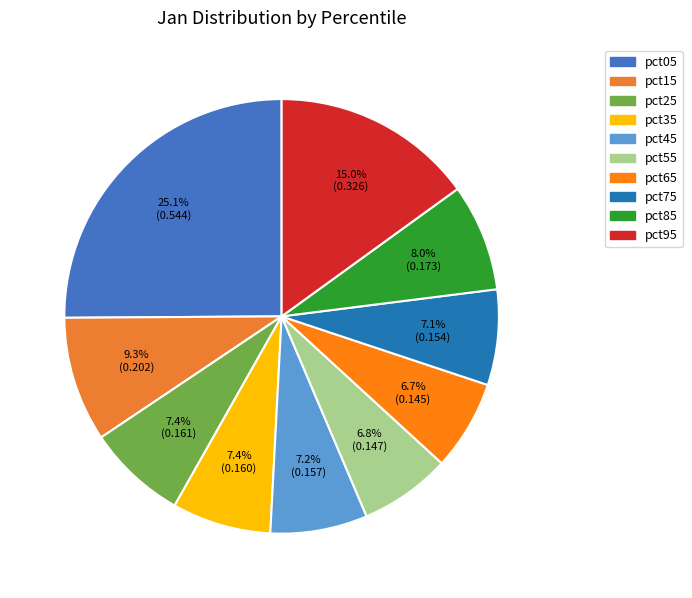

Between pct75 and pct15, which is larger?

pct15